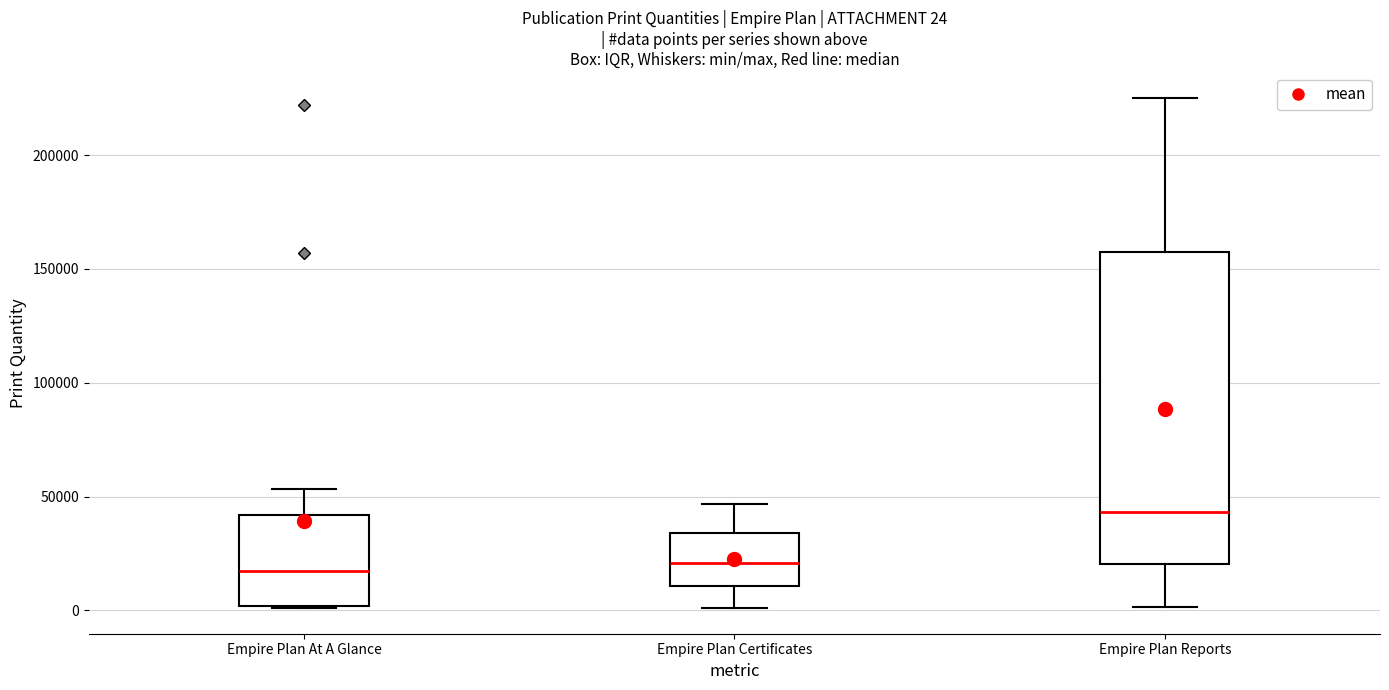

Comparing the boxes themselves (not the whiskers), which one is the tallest?

Empire Plan Reports